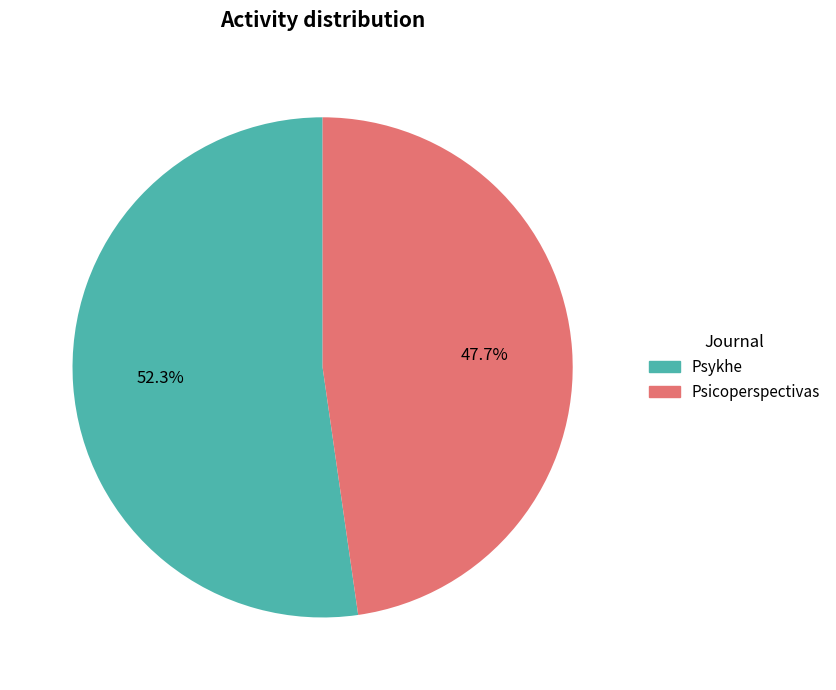

What is the ratio of the value at Psicoperspectivas to the value at Psykhe?

0.9